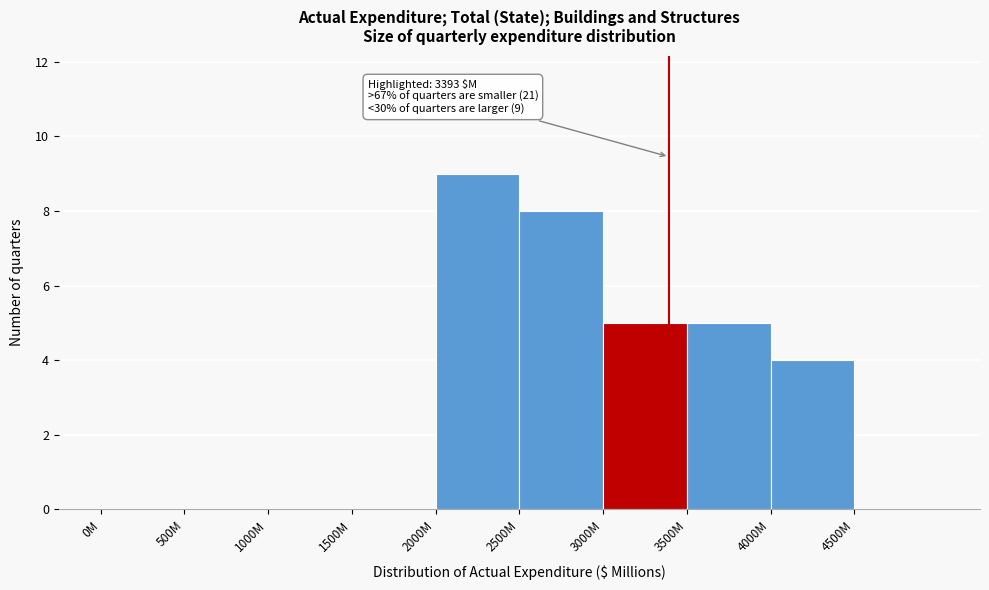

Reading left to right, transcribe all the data shown in this chart.

0M=0	500M=0	1000M=0	1500M=0	2000M=9	2500M=8	3000M=5	3500M=5	4000M=4	4500M=0